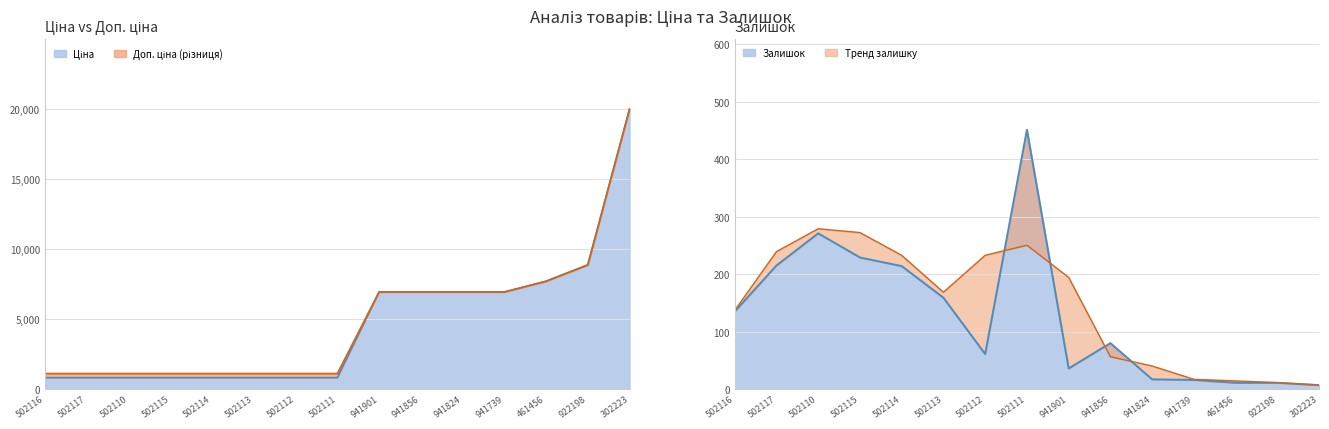

What is the value of the Ціна point at the 6th from the left?

818.5